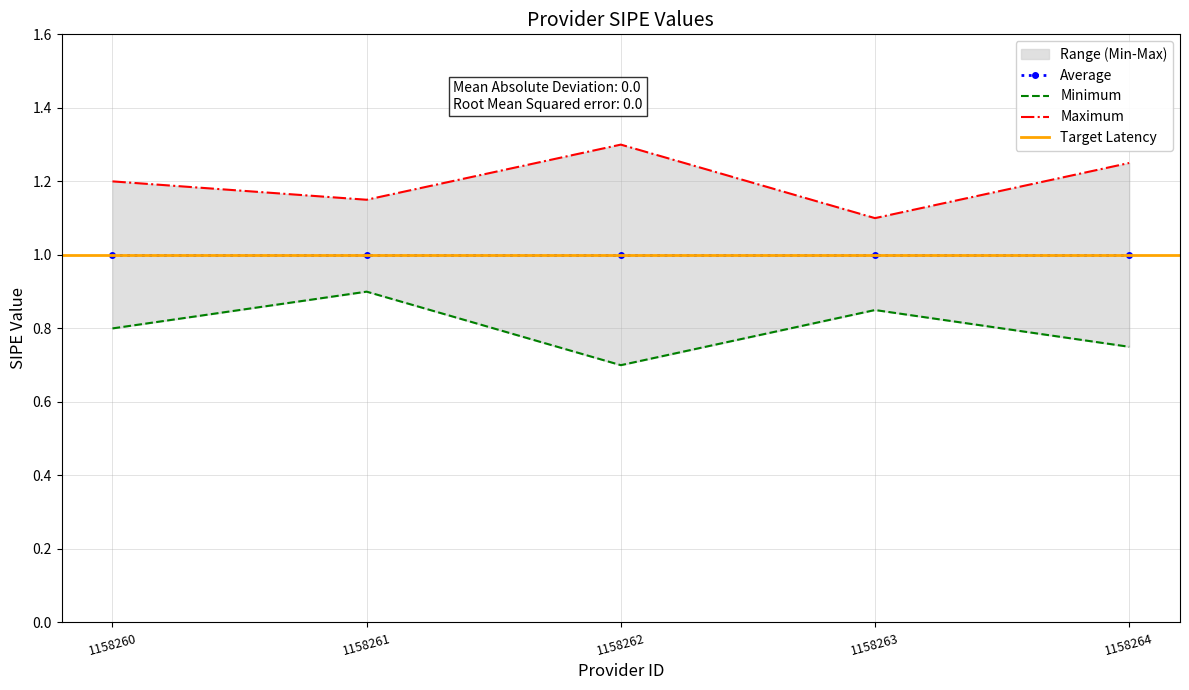

In minimum, how many points are lower than both neighbors (excluding endpoints)?

1